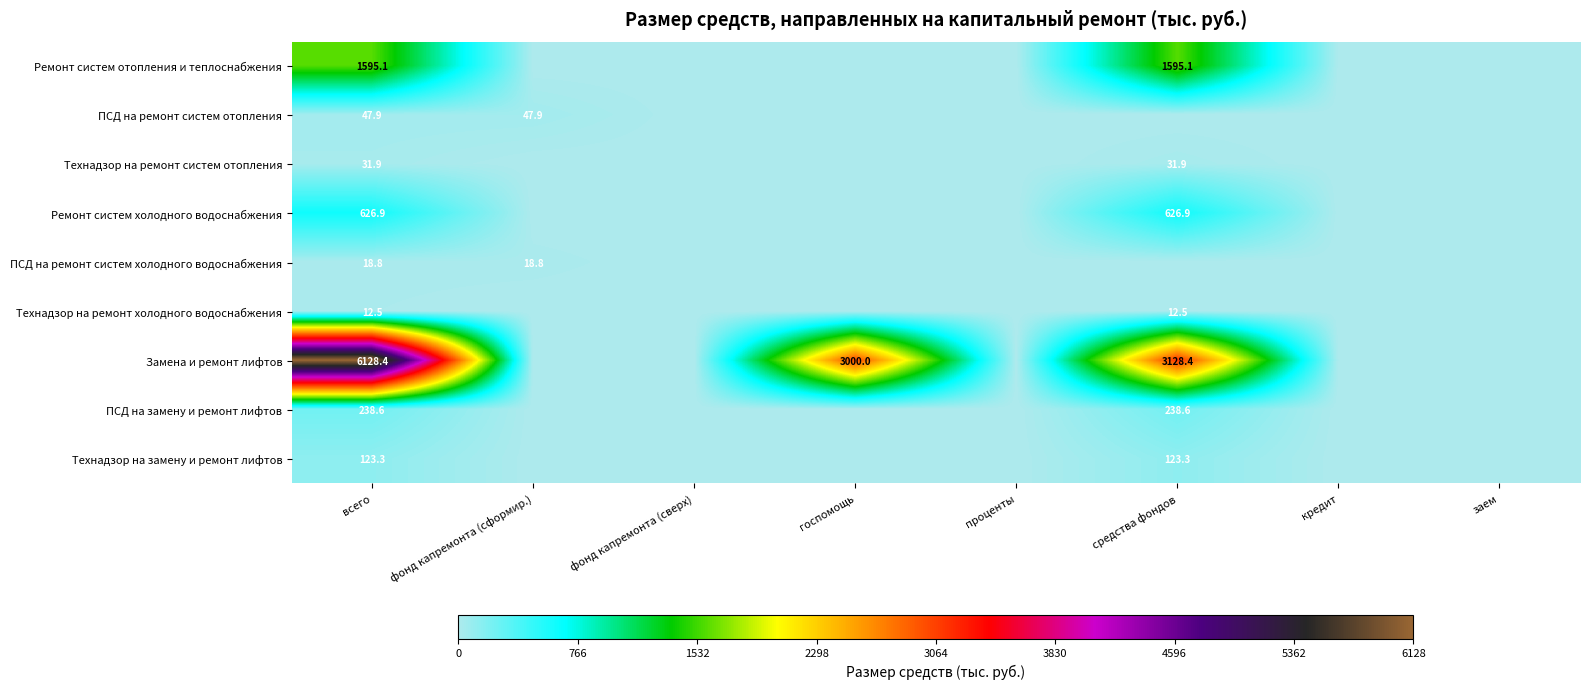

Which has a higher value, заем or средства фондов?

средства фондов